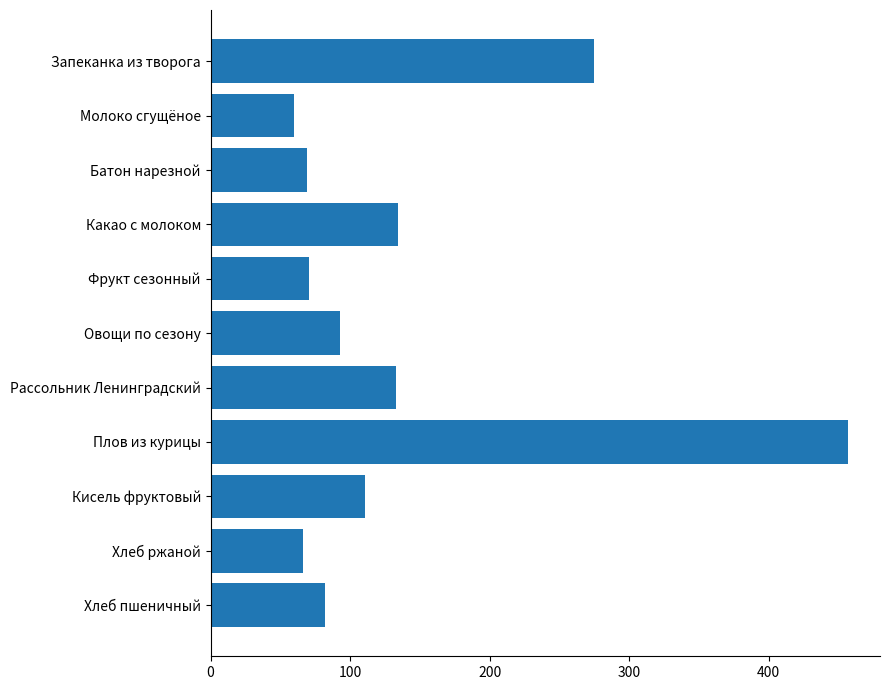

The value at Плов из курицы is 456.9. True or false?

True